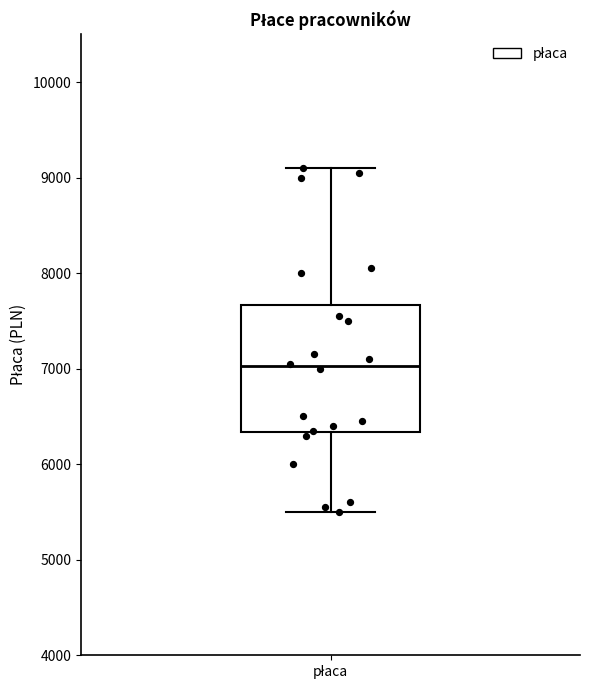

Where is the lower edge of the box for płaca on the y-axis? The values are not printed on the chart, so give them approximately, as read against the axis.

6300